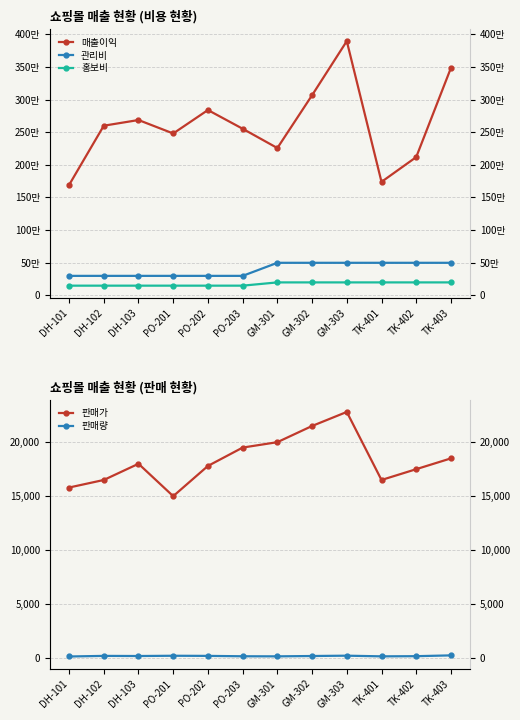

What is the label of the 9th point from the right?

PO-201